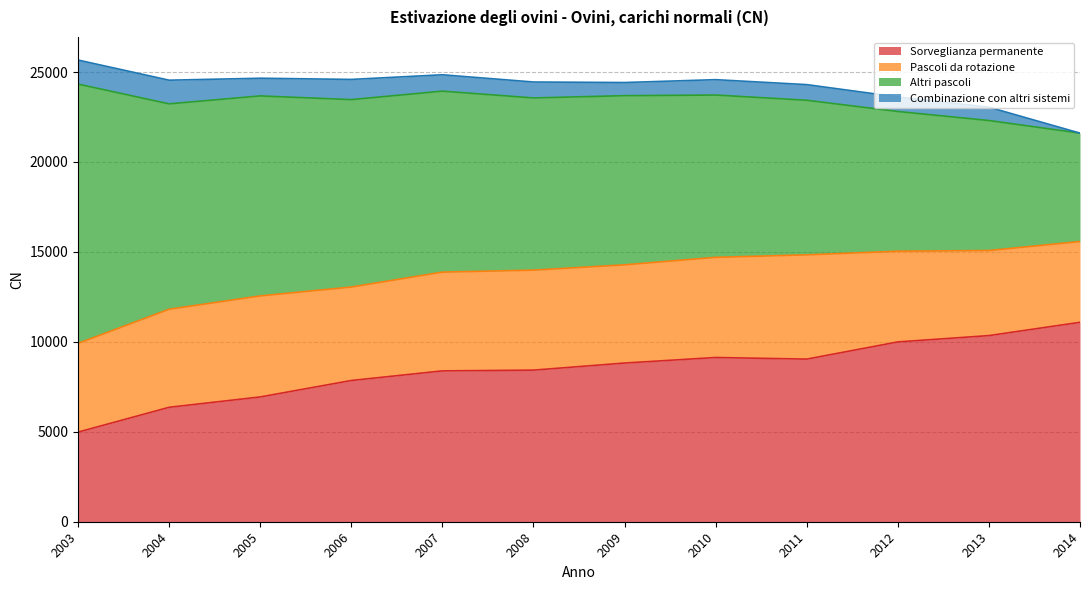

What is the value of the Sorveglianza permanente point at the 10th from the left?

9996.0